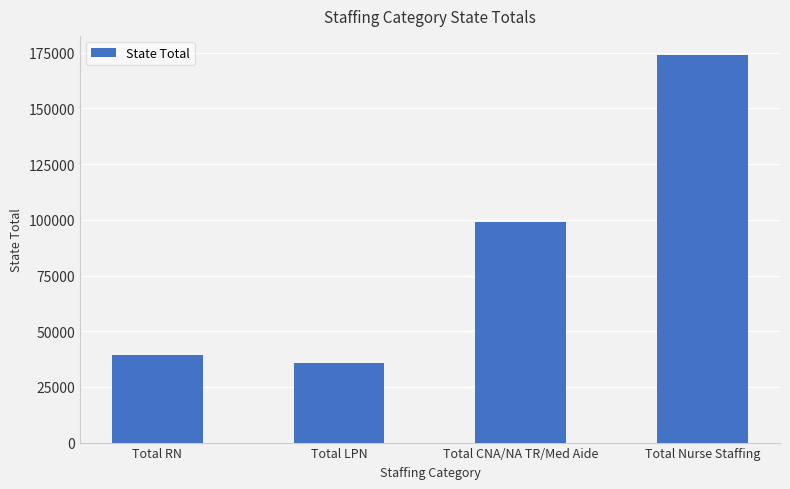

Where does the data first go above 99184?

Total CNA/NA TR/Med Aide